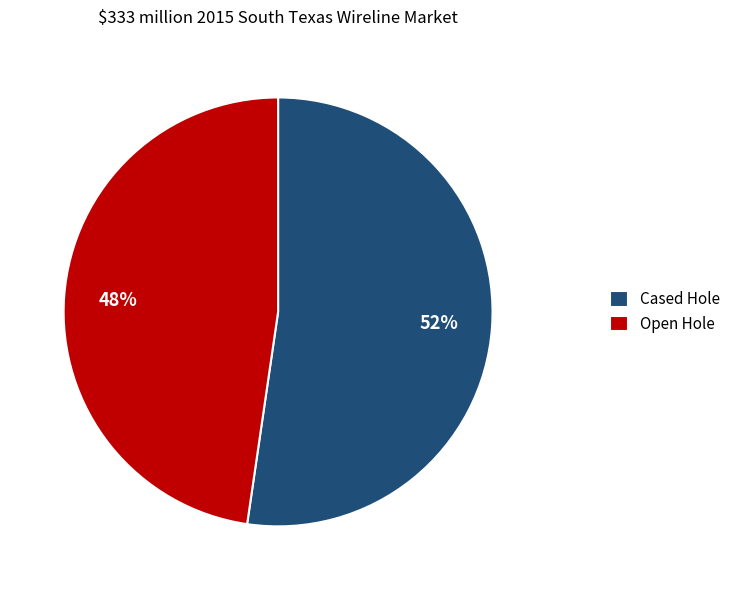

Rank the categories by value from highest to lowest.

Cased Hole, Open Hole